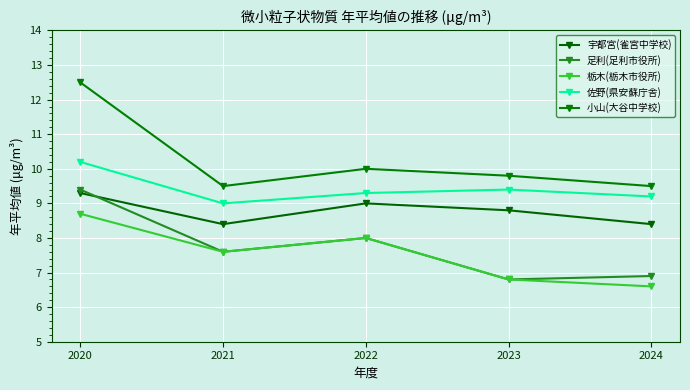

Where does the 栃木(栃木市役所) series first go above 7?

2020